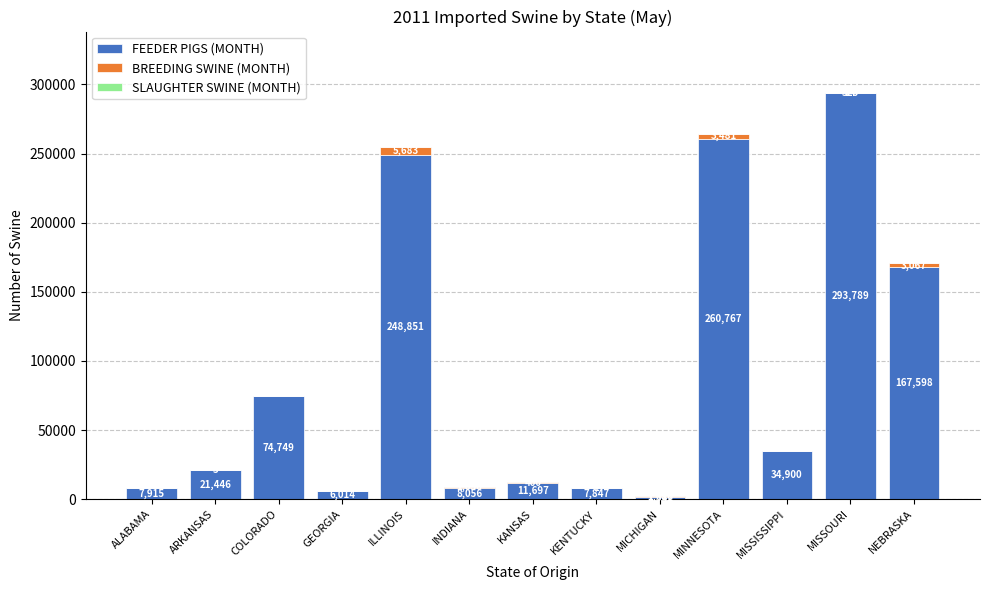

True or false: FEEDER PIGS (MONTH) has a value of 11697 at KANSAS.

True